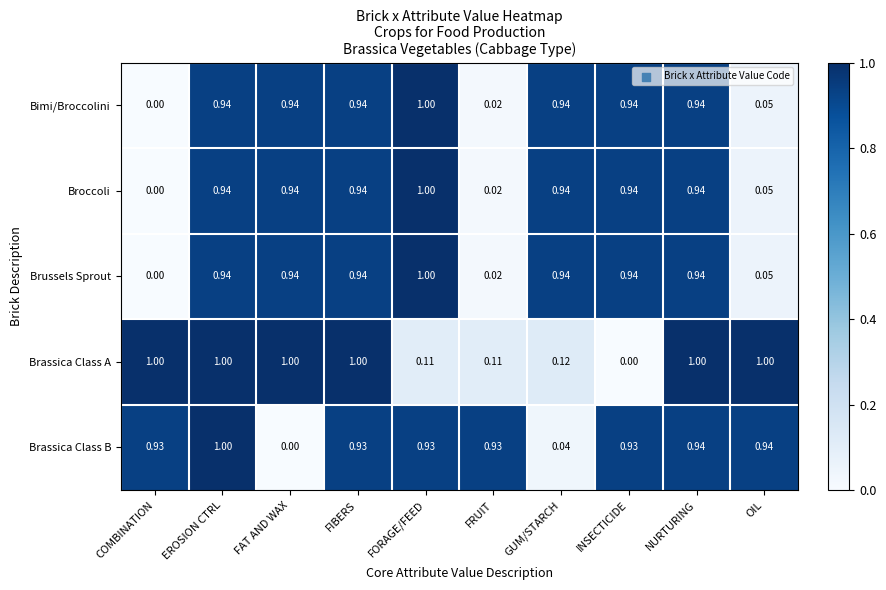

Where is Brassica Class B nearest to the value 0?

FAT AND WAX